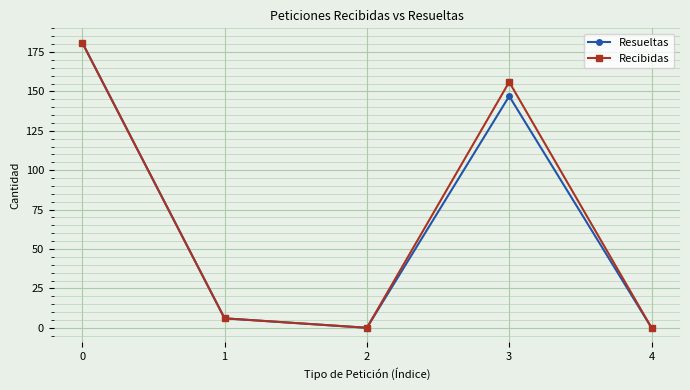

How many interior local valleys does the Resueltas series have?

1